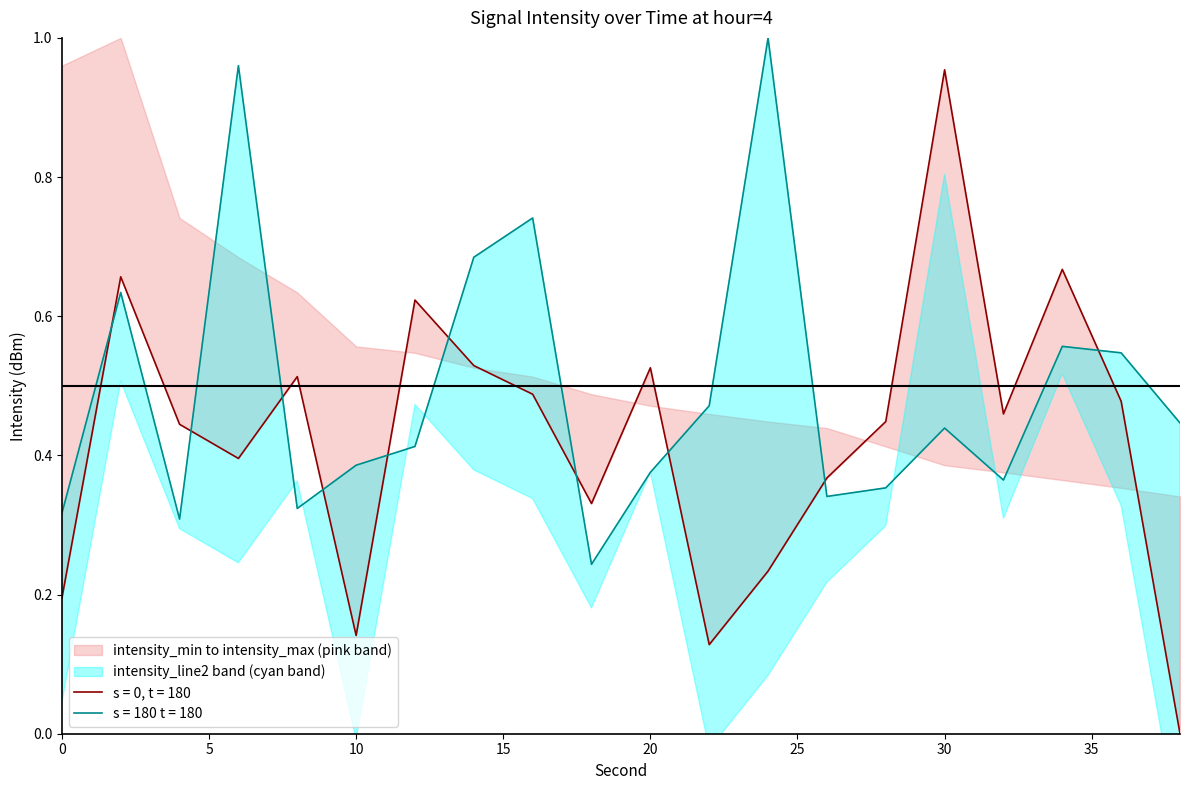

What is the difference between the highest and lowest values at 30?

0.5